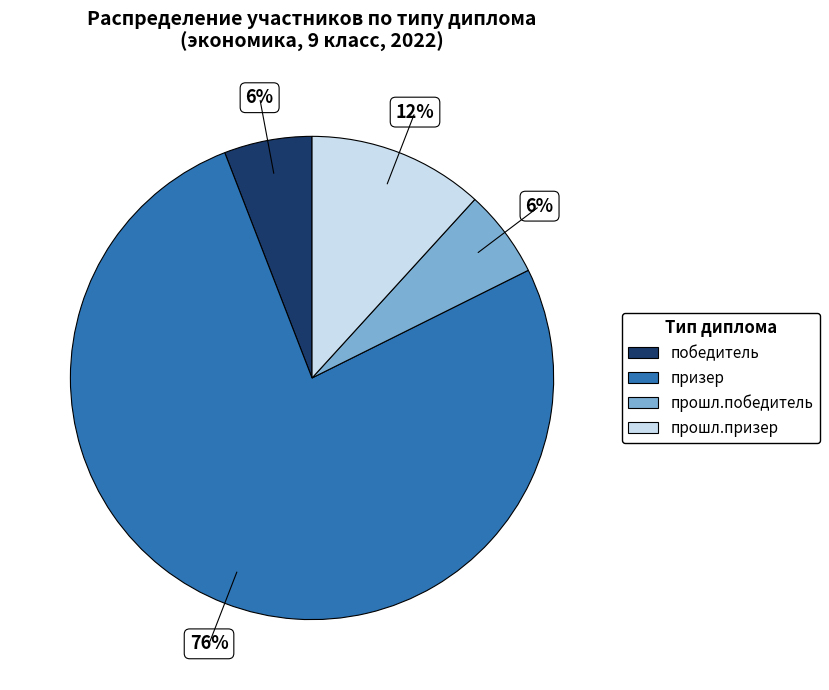

How many segments does this pie chart have?

4